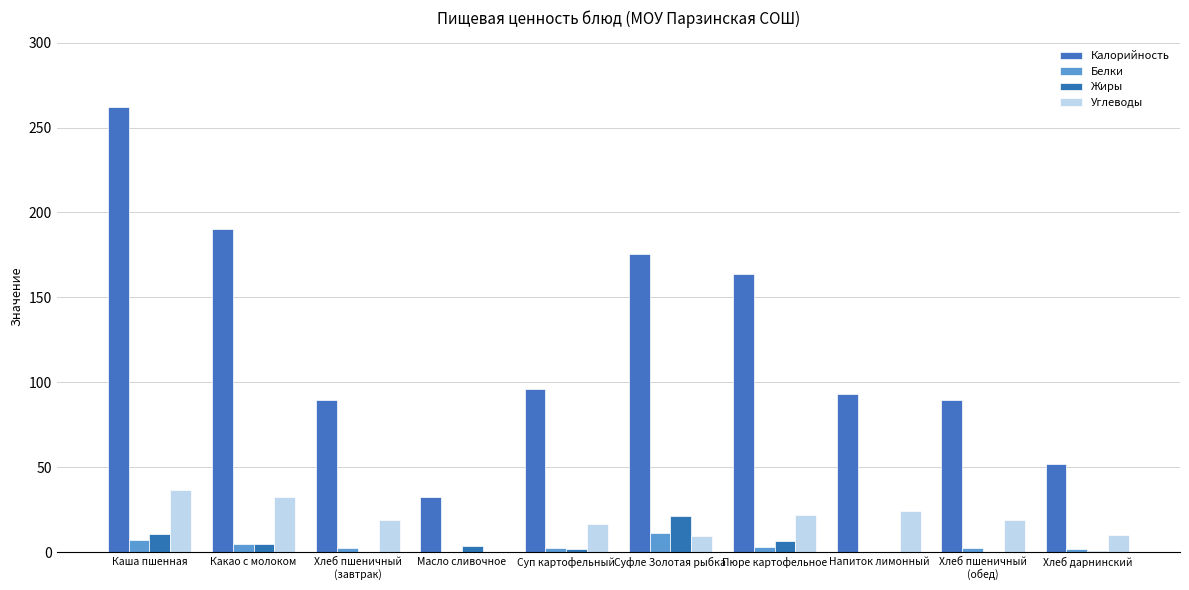

What is the value of the Белки bar at the 1st from the left?

7.2